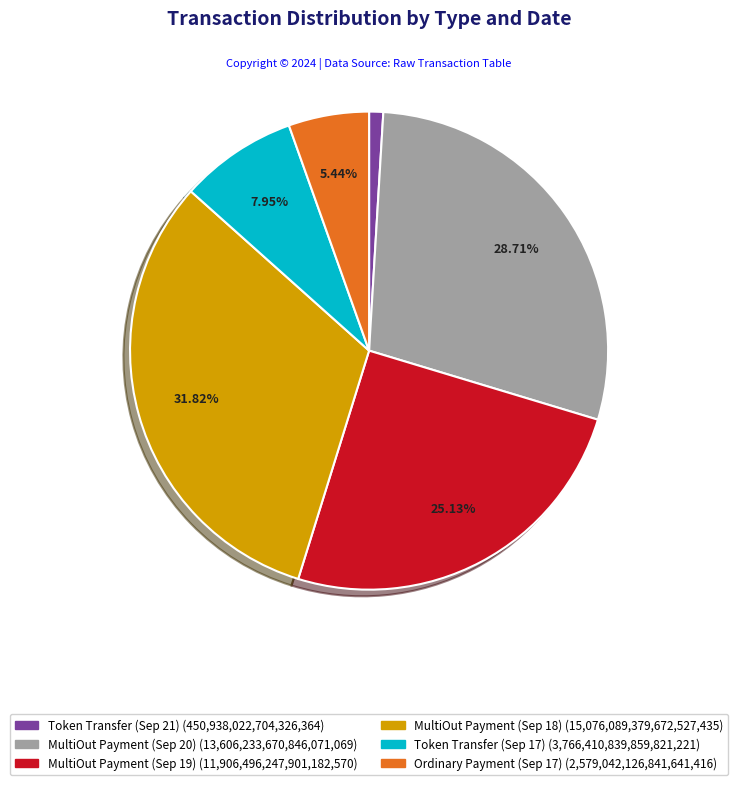

Does any single category account for the majority?

No